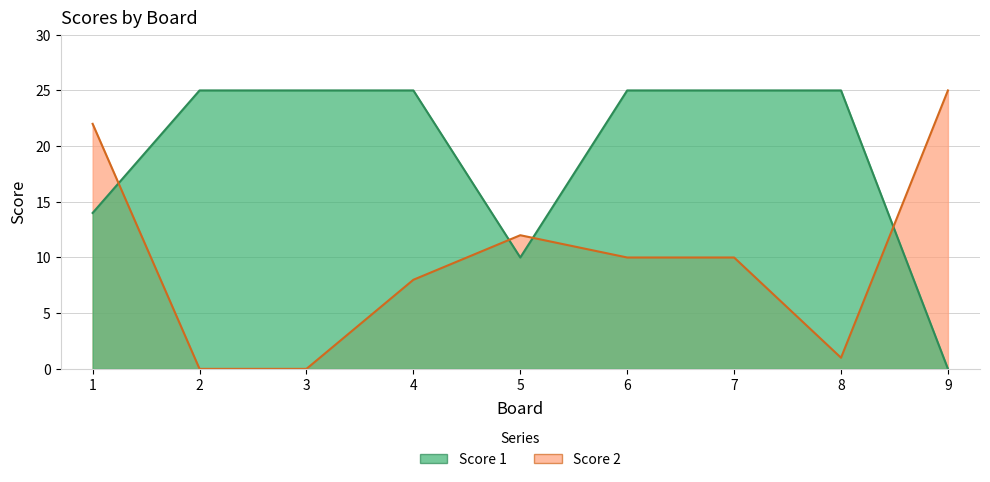

Does the chart have visible grid lines?

Yes